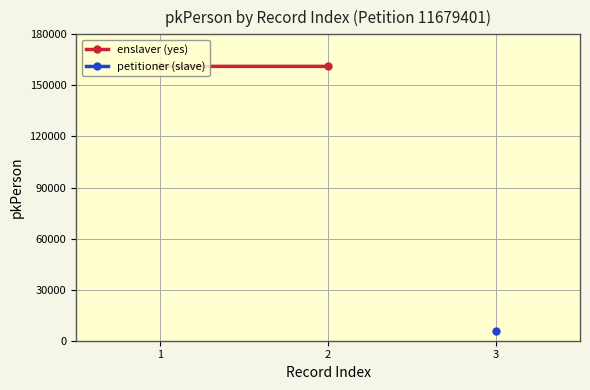

What is the change in value from 1 to 2?

+1